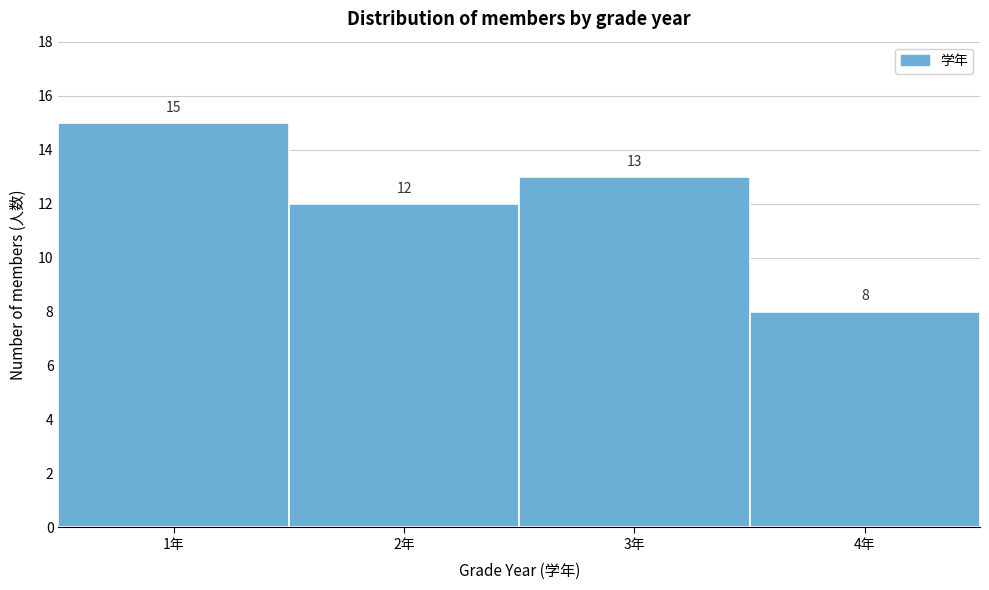

Reading left to right, transcribe this chart: for each bar, give the range it covers on the x-axis and its height.

0.5 to 1.5: 15
1.5 to 2.5: 12
2.5 to 3.5: 13
3.5 to 4.5: 8